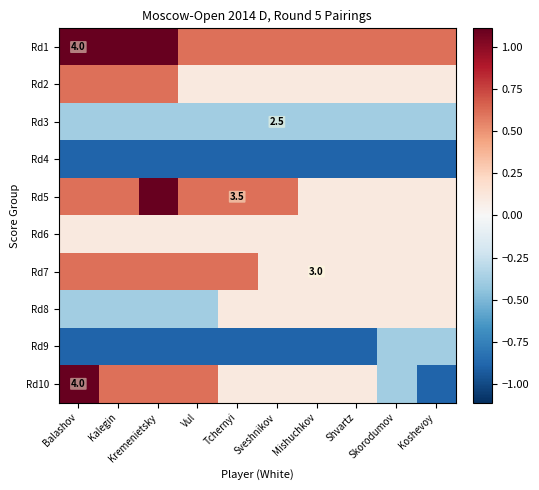

Rank the categories by Rd8 value from highest to lowest.

Tchernyi, Sveshnikov, Mishuchkov, Shvartz, Skorodumov, Koshevoy, Balashov, Kalegin, Kremenietsky, Vul